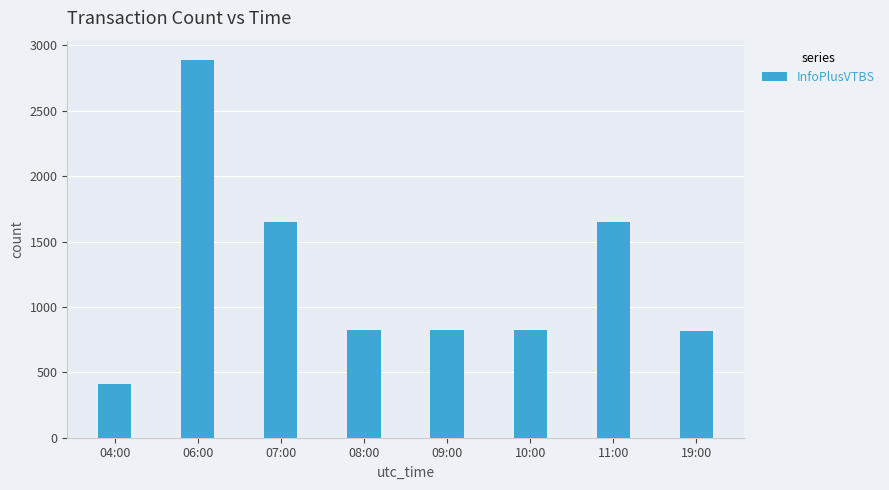

What position from the right is 08:00?

5